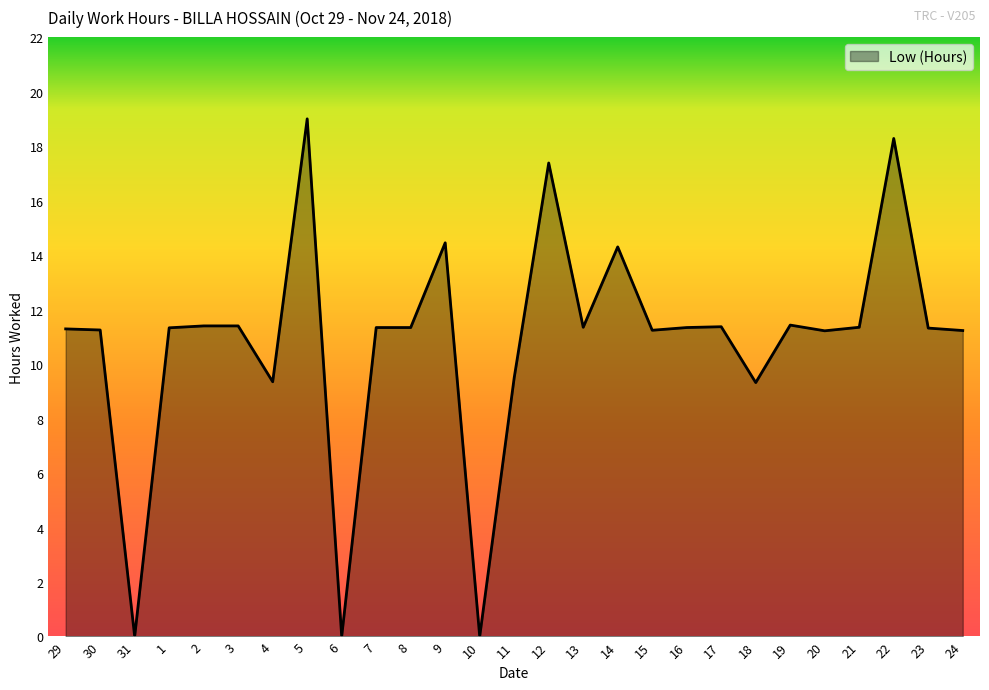

What position from the right is 14?

11